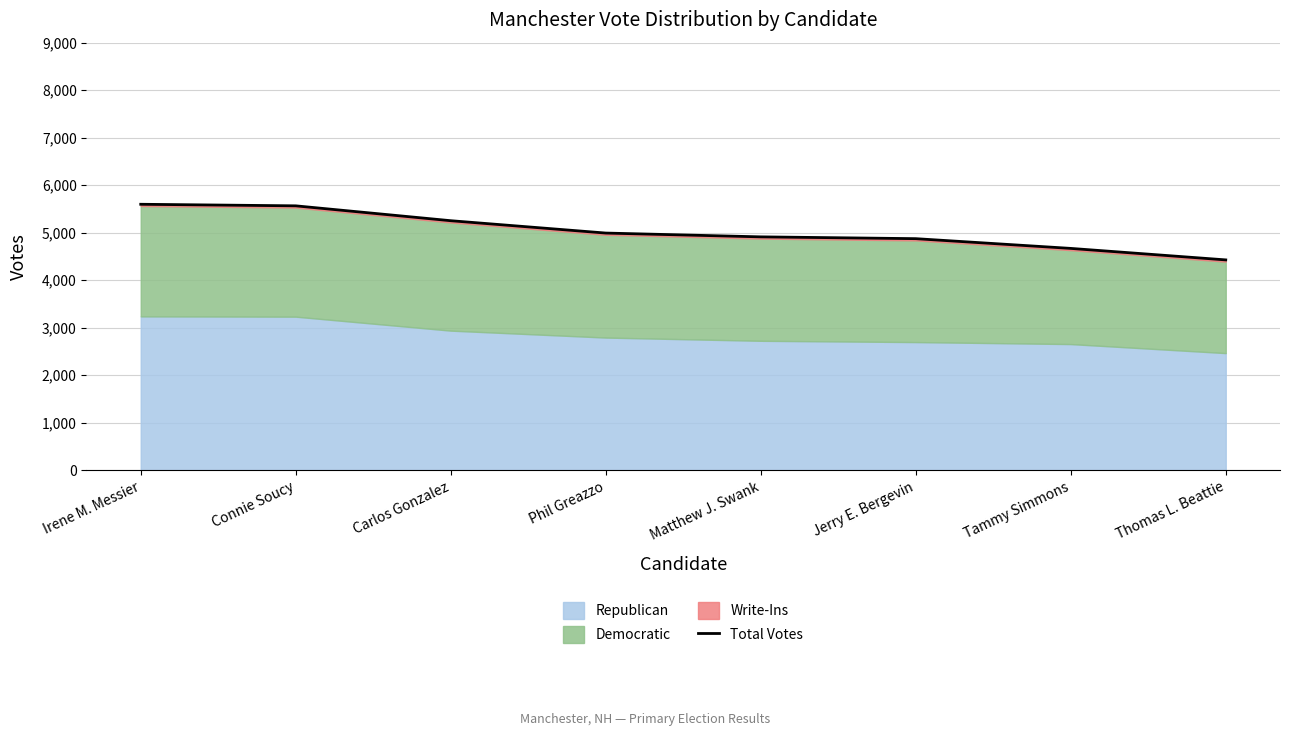

What is the greatest value displayed?

5598